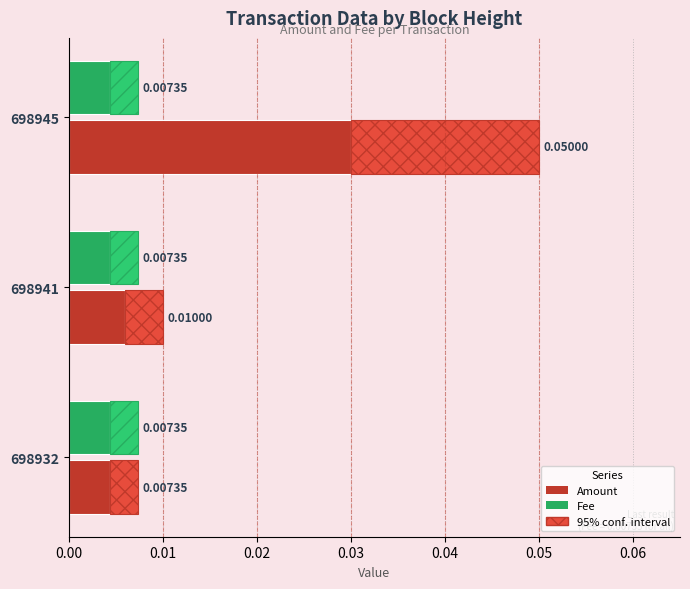

How many bars are there in total?

12